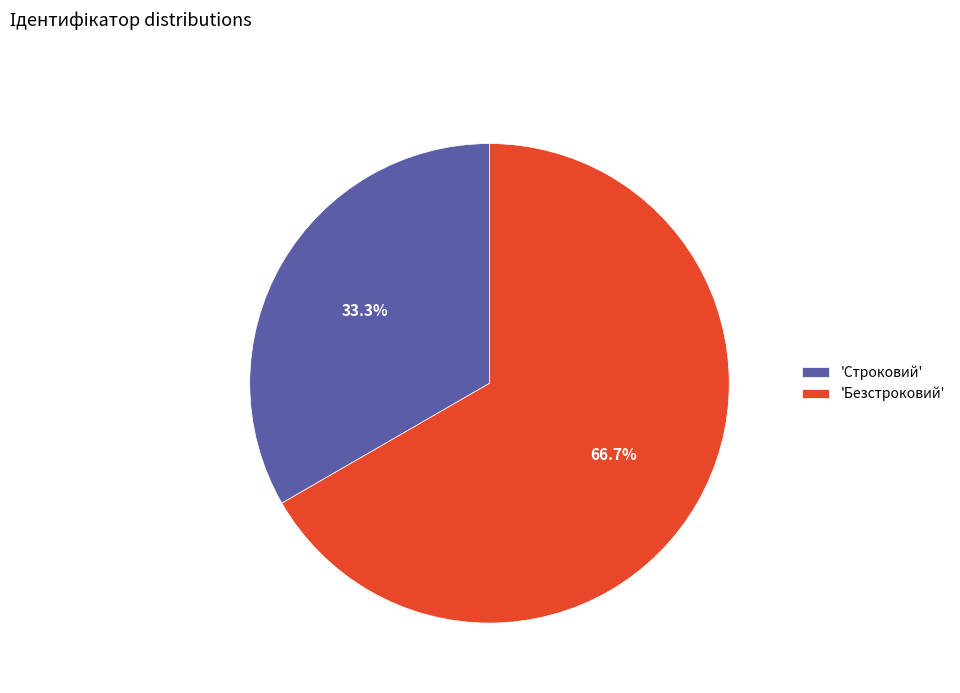

Is the sum of 'Строковий' and 'Безстроковий' greater than half?

Yes